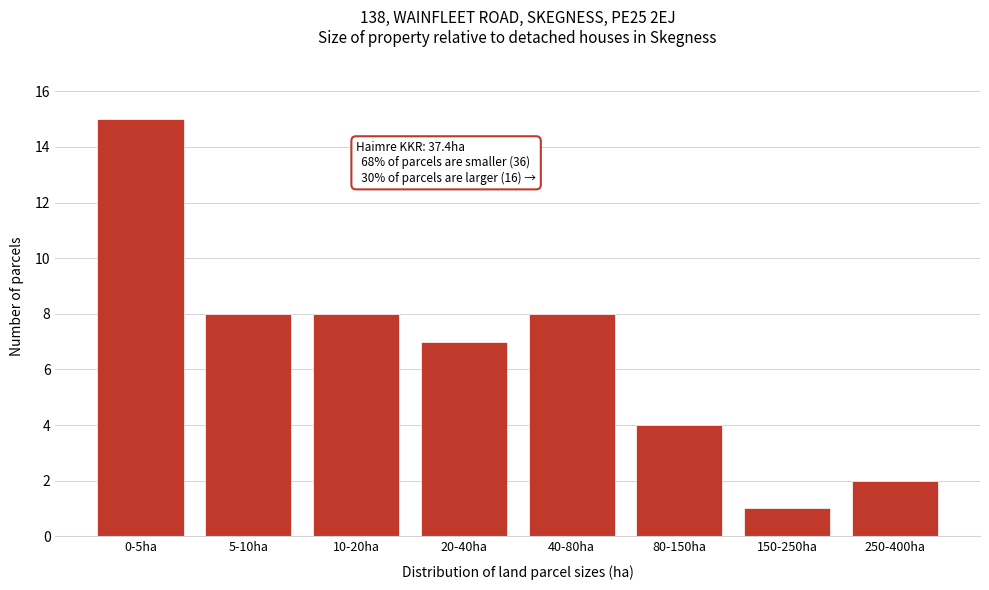

Reading left to right, what are all the values shown in this chart?

0-5ha=15	5-10ha=8	10-20ha=8	20-40ha=7	40-80ha=8	80-150ha=4	150-250ha=1	250-400ha=2